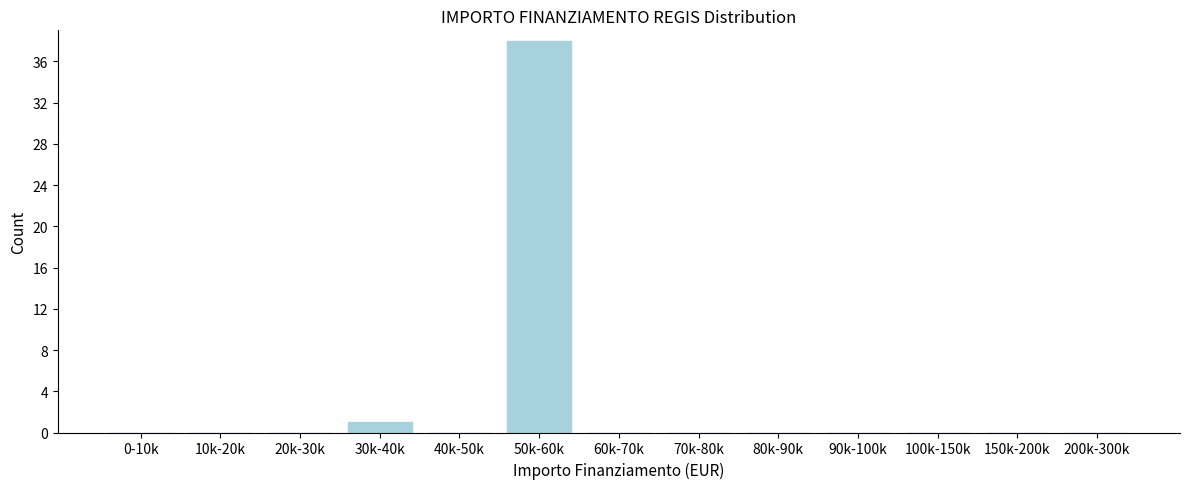

Reading left to right, extract all data points from this chart.

0-10k=0	10k-20k=0	20k-30k=0	30k-40k=1	40k-50k=0	50k-60k=38	60k-70k=0	70k-80k=0	80k-90k=0	90k-100k=0	100k-150k=0	150k-200k=0	200k-300k=0